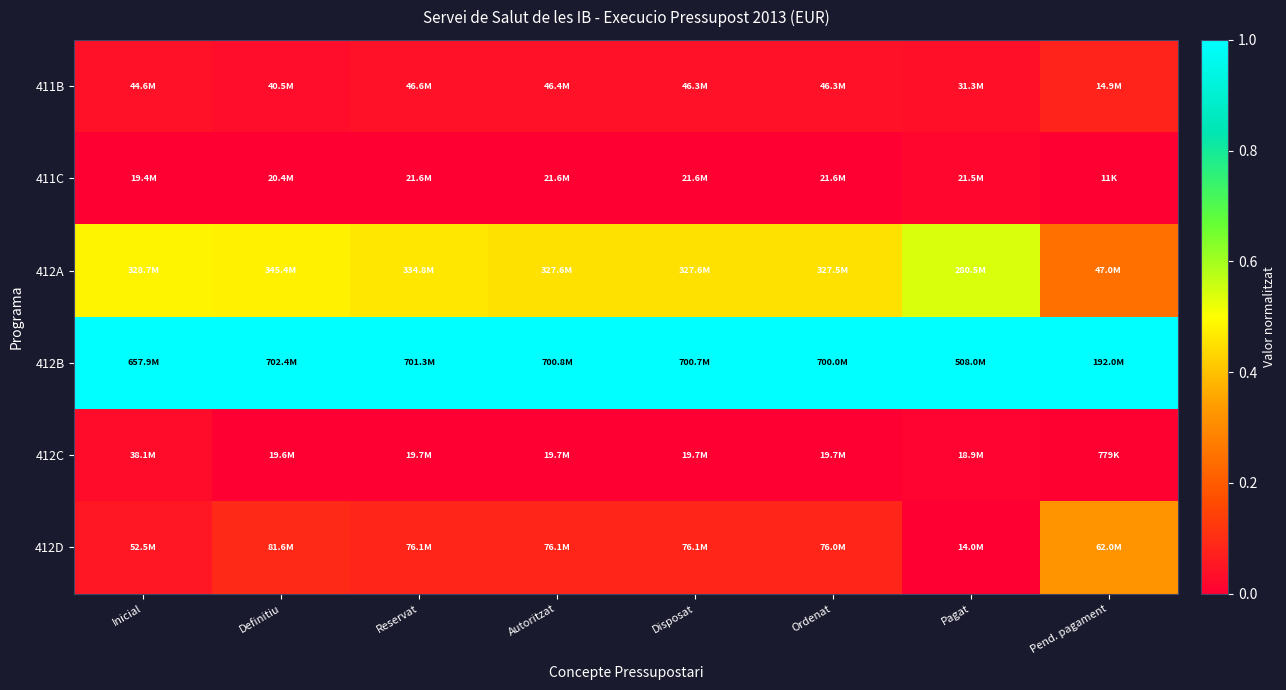

List the series in order of their peak value, highest first.

412B, 412A, 412D, 411B, 412C, 411C